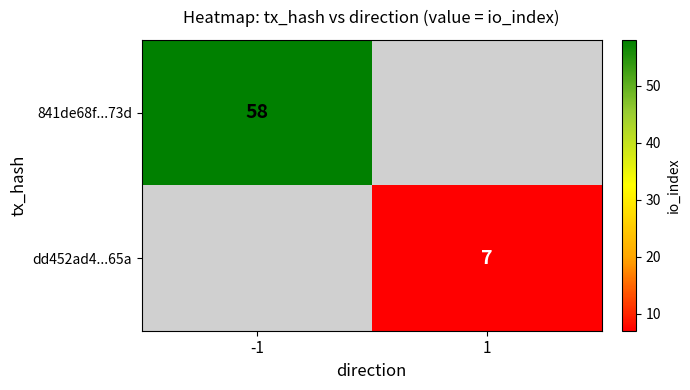

How many distinct data groups are displayed?

2